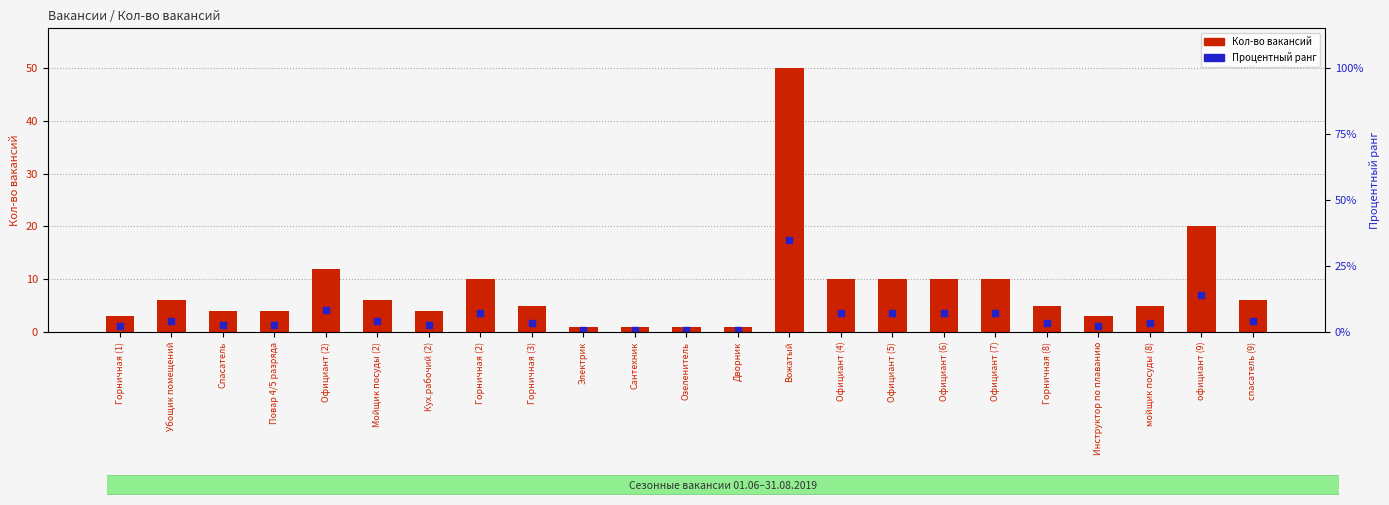

Is the value of Процентный ранг at Мойщик посуды (2) greater than the value of Кол-во вакансий at Повар 4/5 разряда?

No